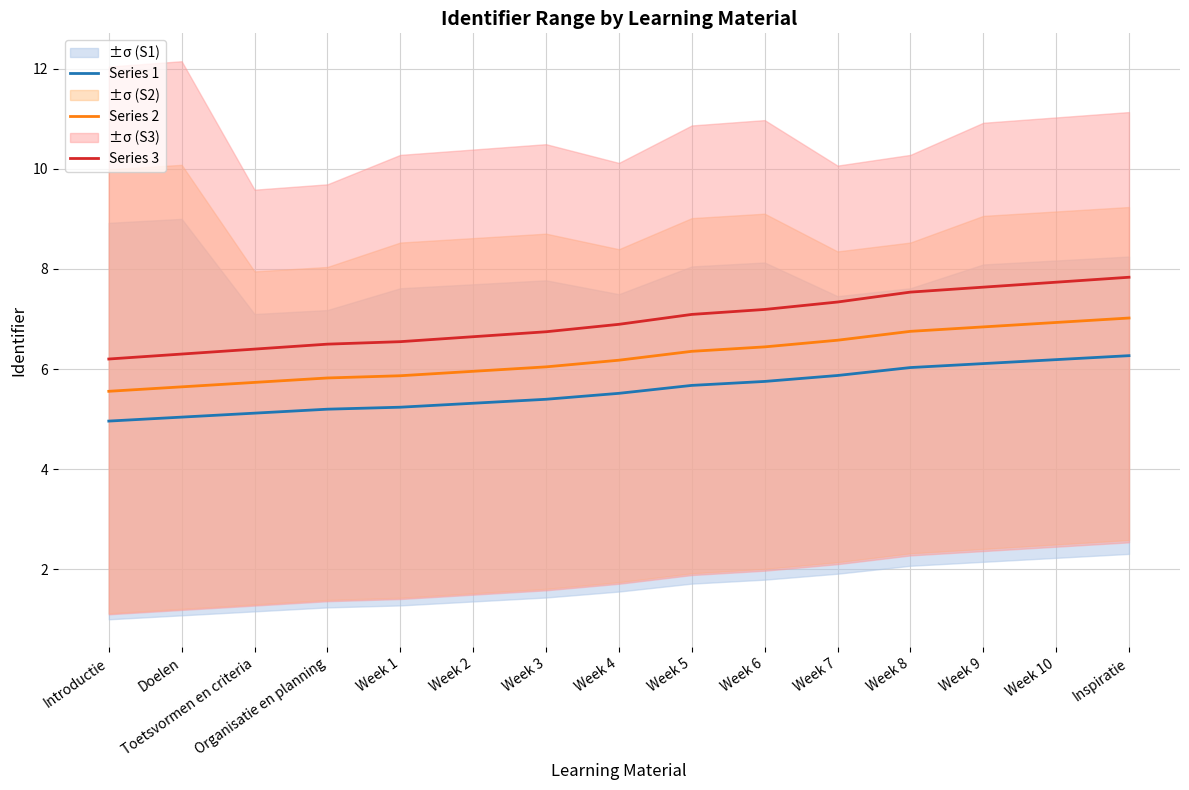

True or false: Series 1 and Series 2 cross at least once.

False